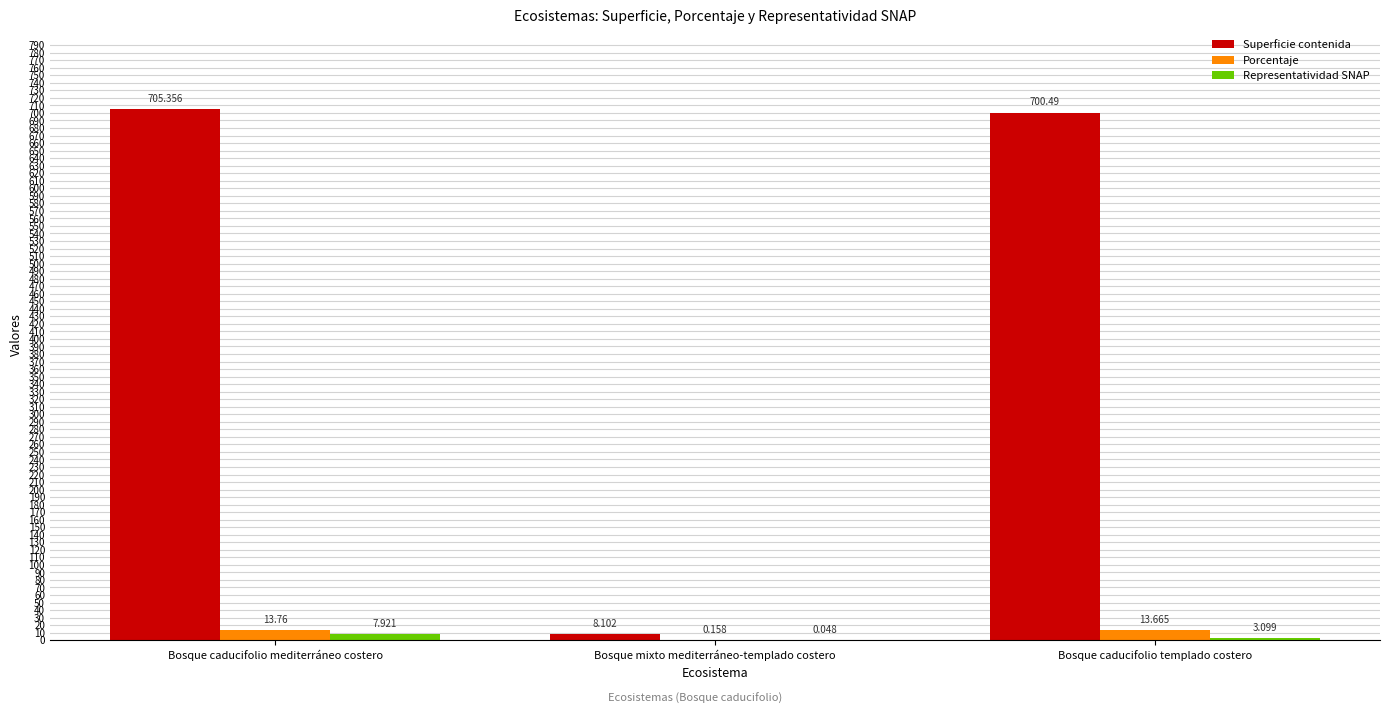

Where does the Porcentaje series first go above 13?

Bosque caducifolio mediterráneo costero